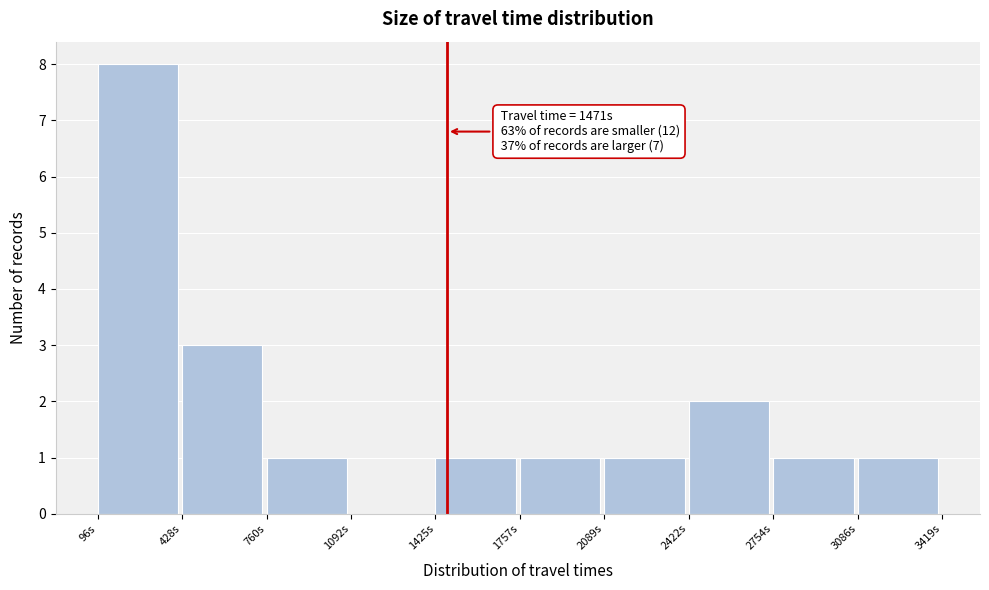

Which range on the x-axis has the tallest bar?

100 to 450